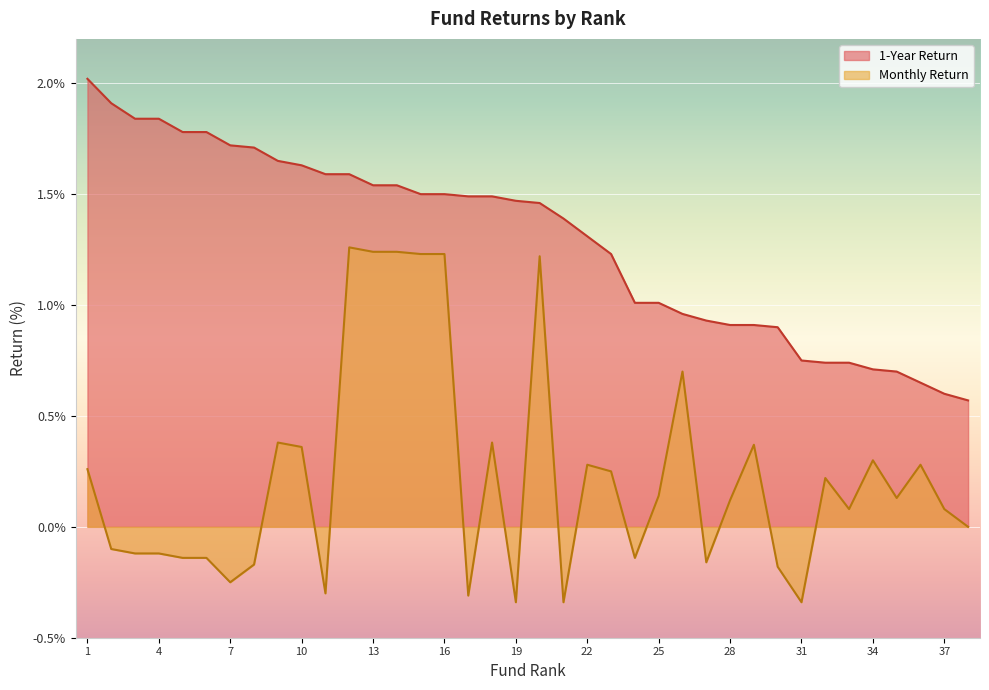

What is the value of the 1-Year Return point at the 30th from the left?

0.9